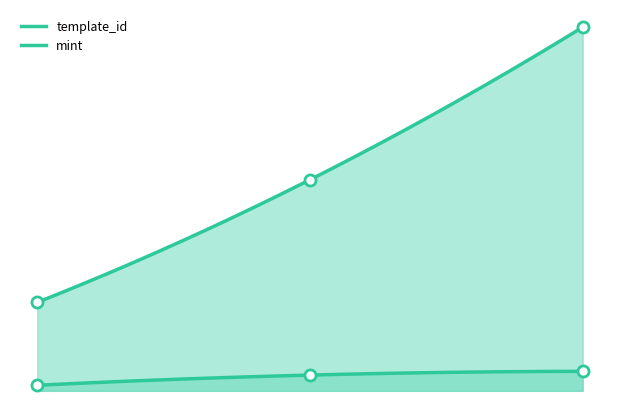

True or false: template_id has a value of 31552 at 1099539096136.

False